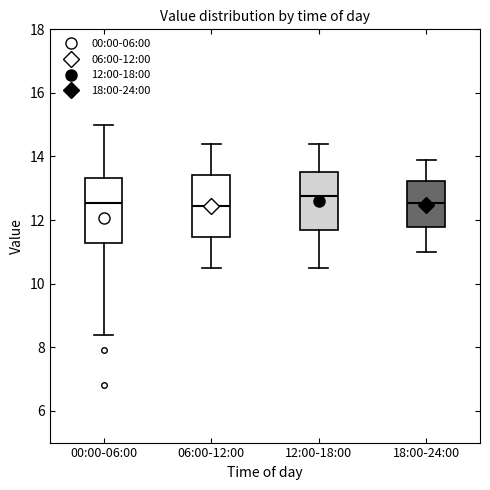

Reading left to right, transcribe this box plot: for each box, give where its median line is, the range the box spans, and where its two whiskers end, as read against the y-axis. The values are not printed on the chart, so give them approximately, as read against the axis.

00:00-06:00: median 12.6, box 11.2 to 13.4, whiskers 8.4 to 15.0
06:00-12:00: median 12.4, box 11.4 to 13.4, whiskers 10.6 to 14.4
12:00-18:00: median 12.8, box 11.6 to 13.6, whiskers 10.6 to 14.4
18:00-24:00: median 12.6, box 11.8 to 13.2, whiskers 11.0 to 14.0